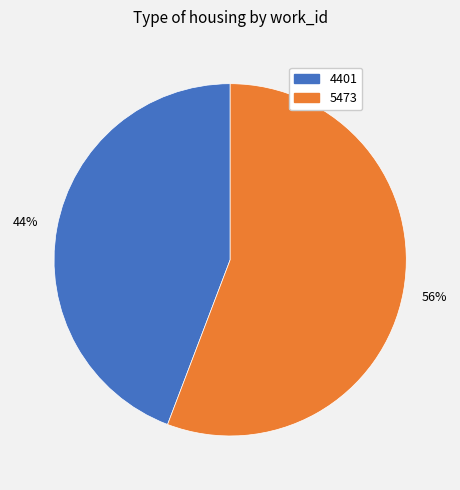

Which category has the biggest portion of the pie?

5473